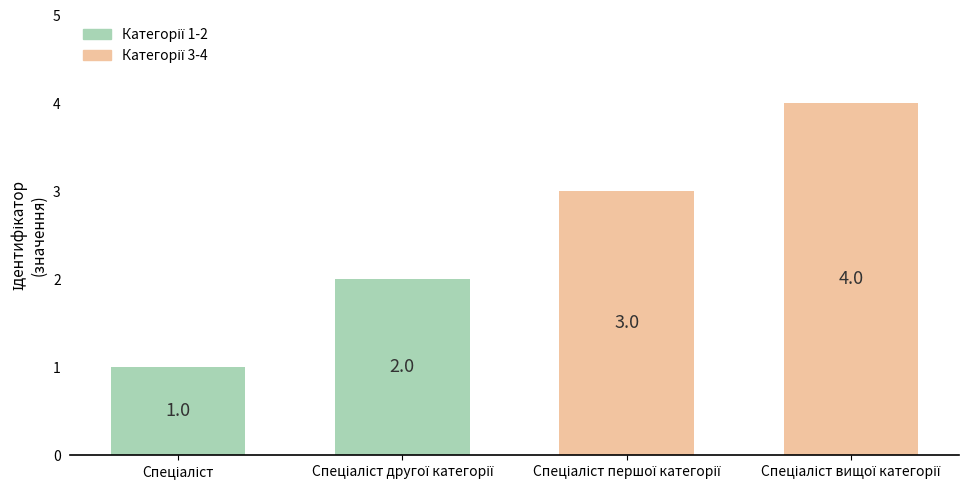

What is the difference between the second highest and second lowest values?

1